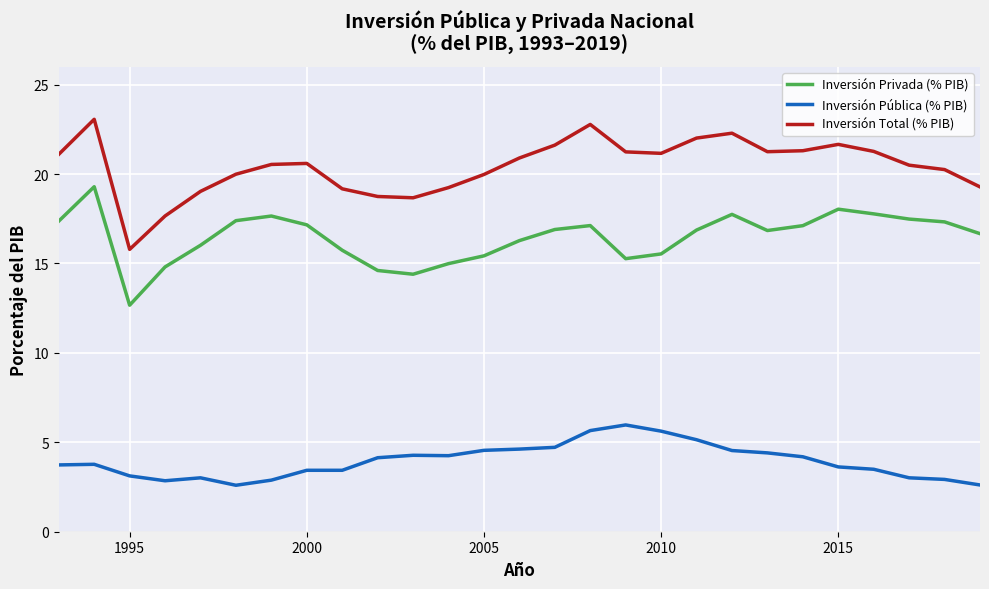

True or false: Inversión Total (% PIB) and Inversión Privada (% PIB) cross at least once.

False